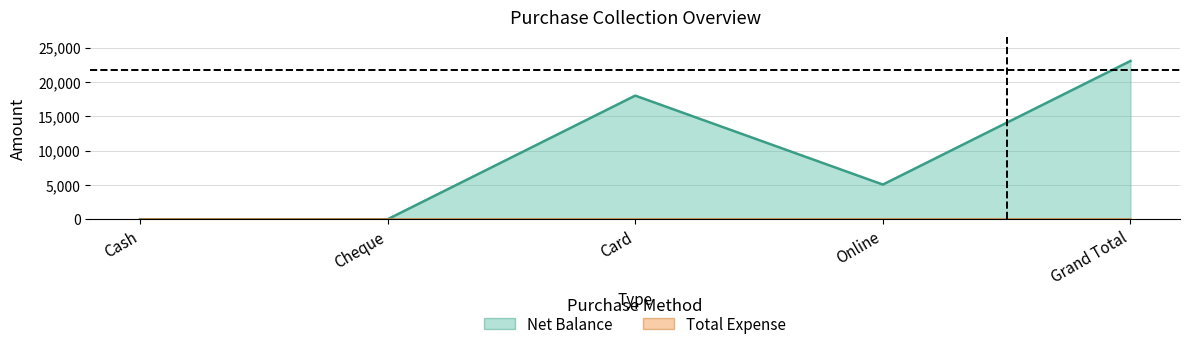

List the labels in order of value, largest first.

Grand Total, Card, Online, Cash, Cheque